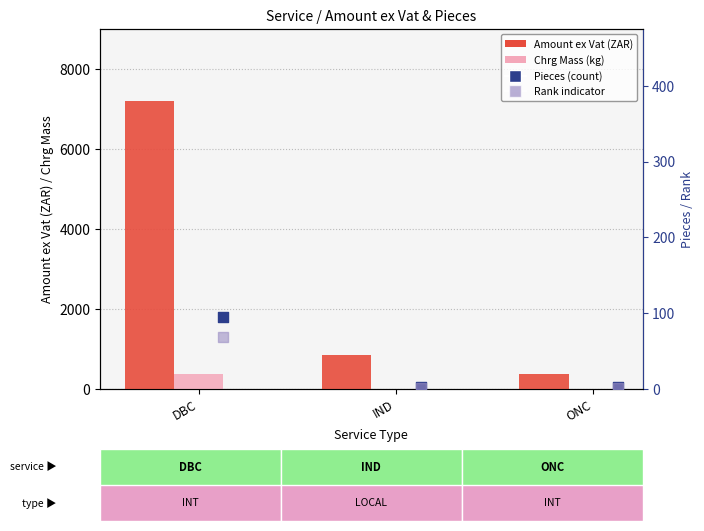

Which series reaches the minimum Y coordinate?

Chrg Mass (kg)